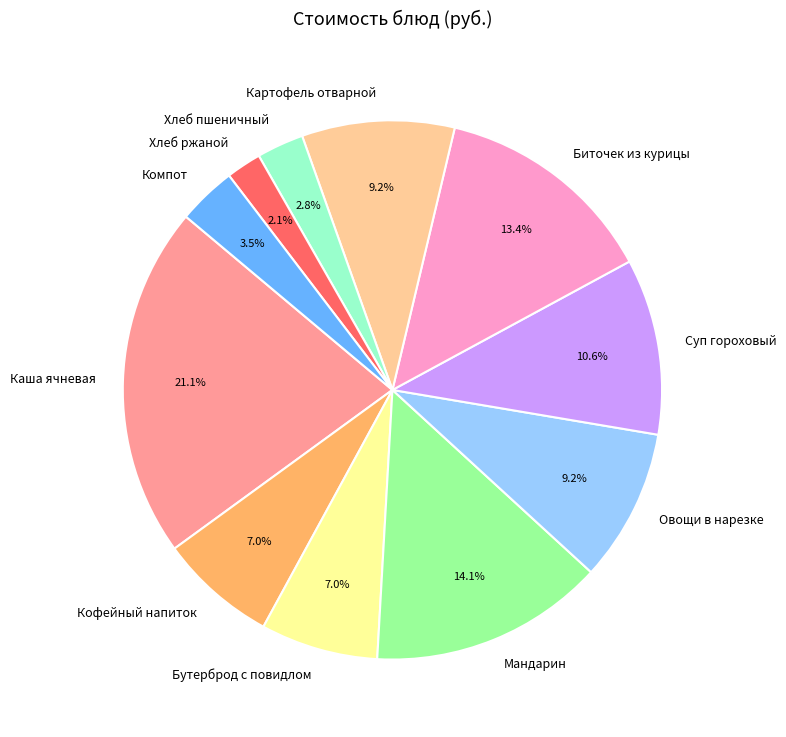

Do Компот and Хлеб ржаной together represent more than half of the pie?

No